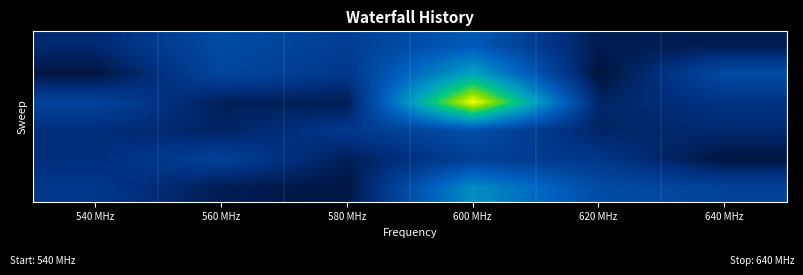

Between 560 MHz and 640 MHz, which is larger?

560 MHz